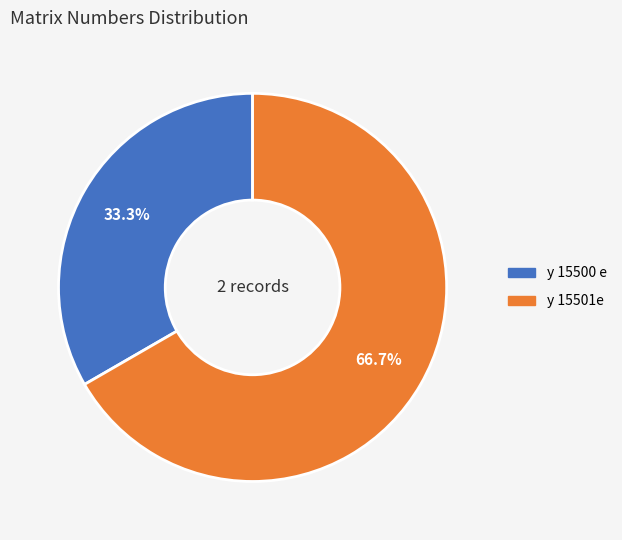

True or false: y 15500 e accounts for 33% of the total.

True